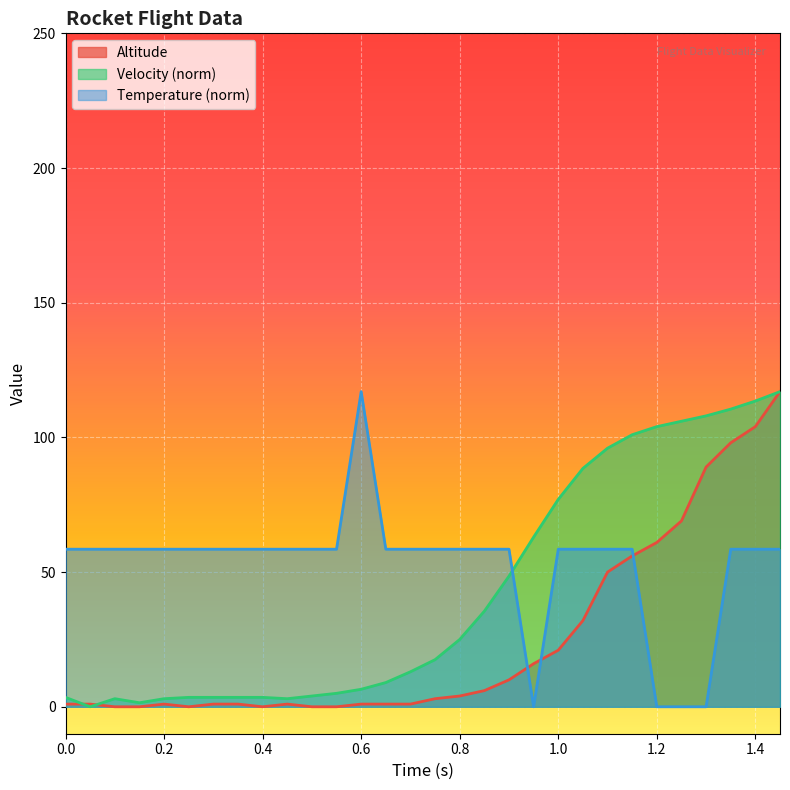

Which series has the widest spread of values?

Altitude